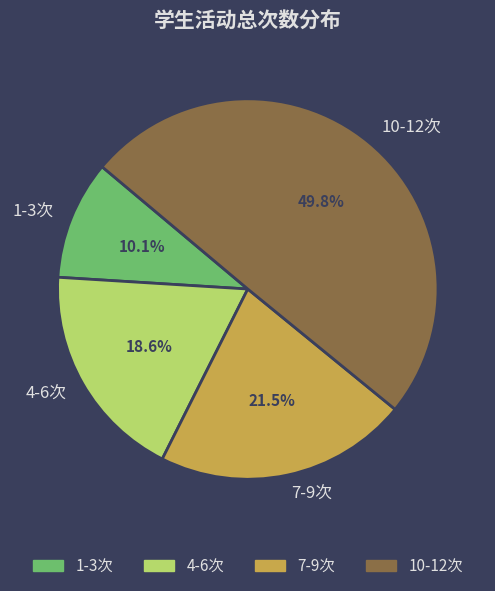

Which has a higher value, 1-3次 or 10-12次?

10-12次